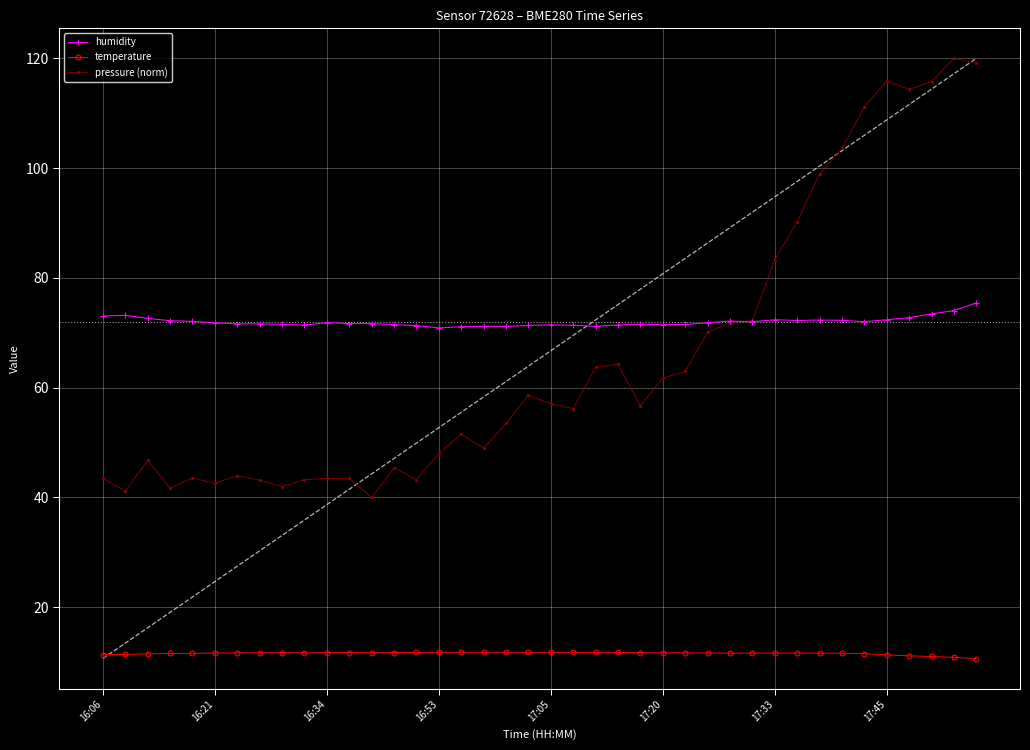

What is the value of the humidity point at the 34th from the left?

72.3